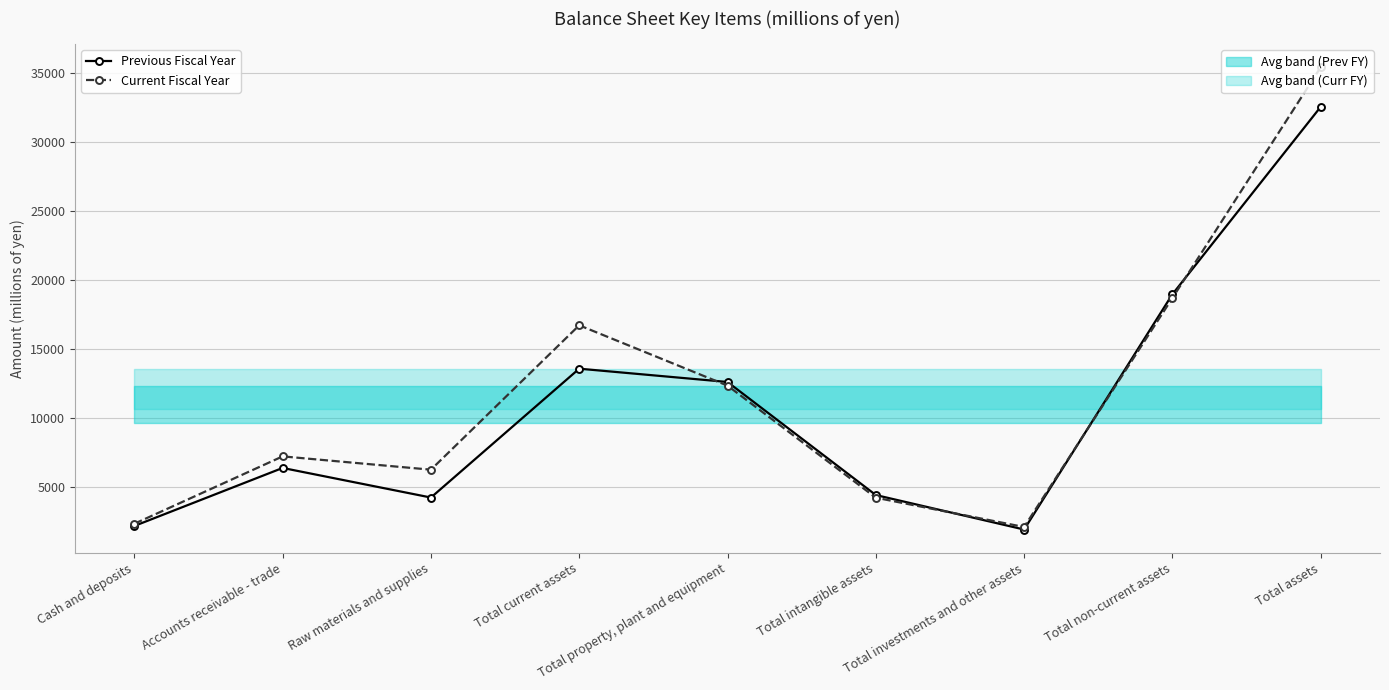

Which category has the lowest value across all series?

Total investments and other assets